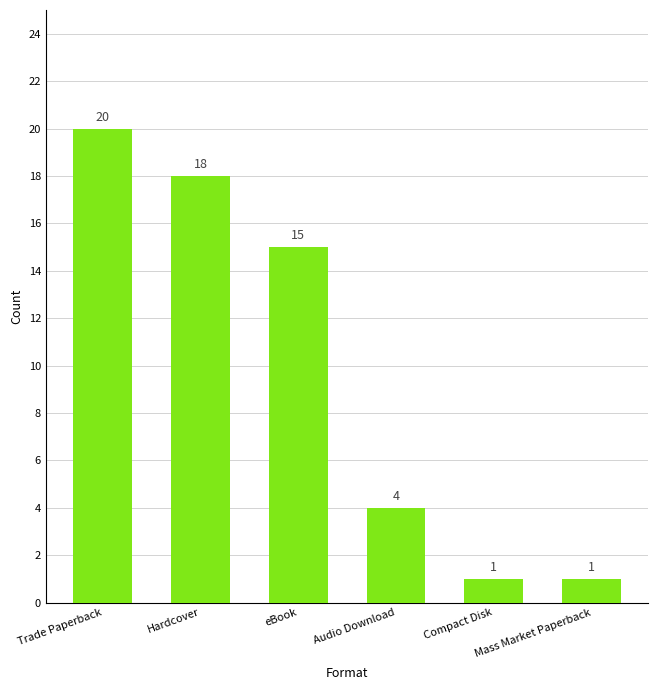

What position from the right is Mass Market Paperback?

1